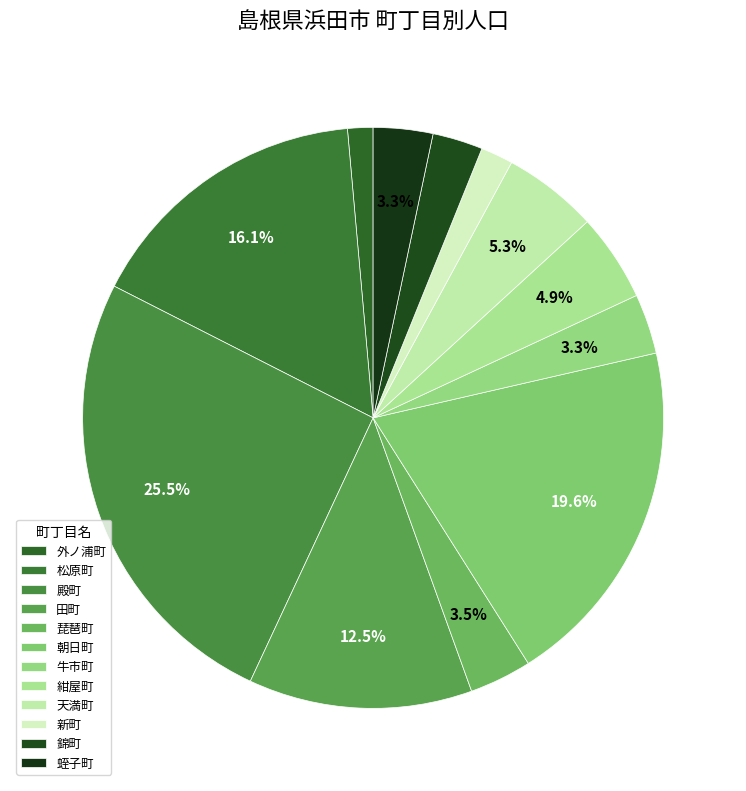

Does any single category account for the majority?

No